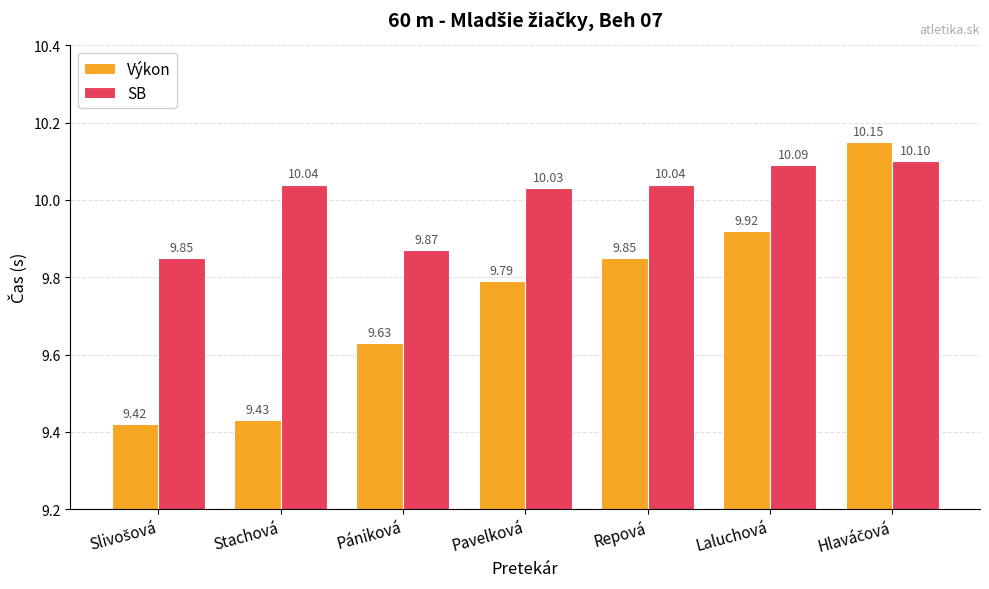

Which series has the widest spread of values?

Výkon